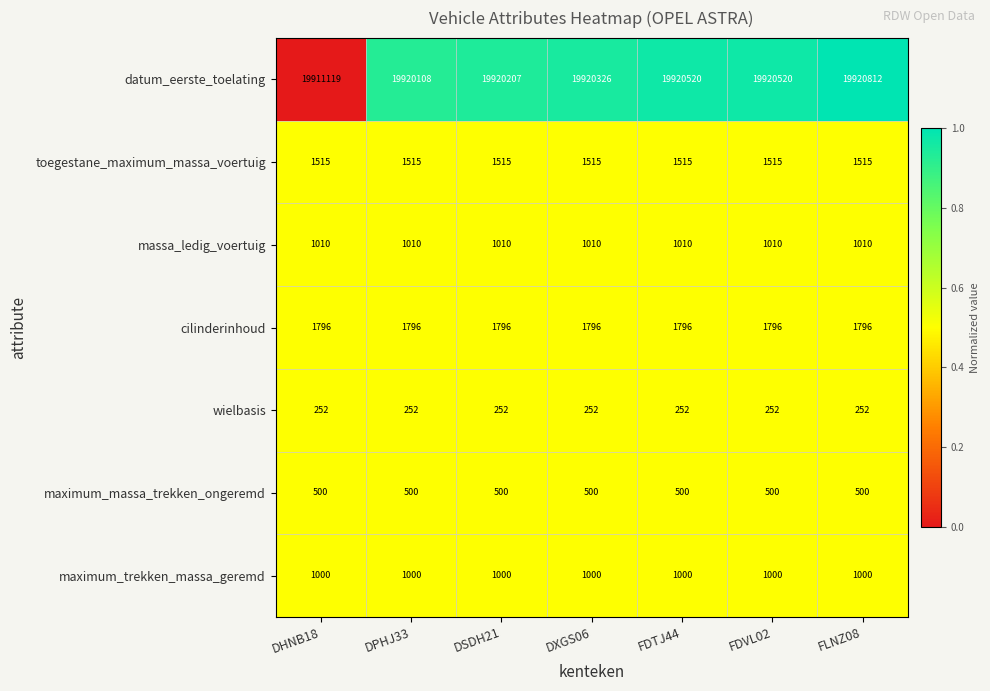

Which series has the widest spread of values?

datum_eerste_toelating